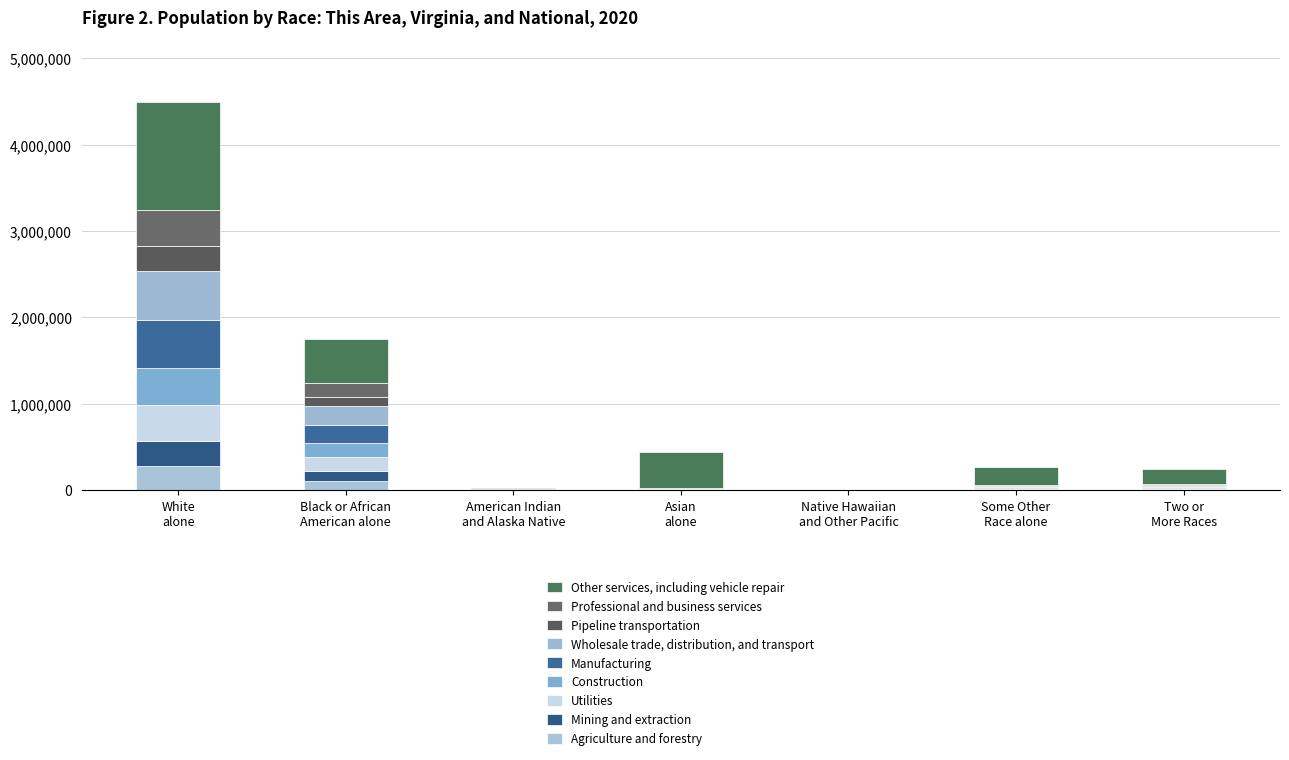

At which category is the sum across all series the highest?

White
alone